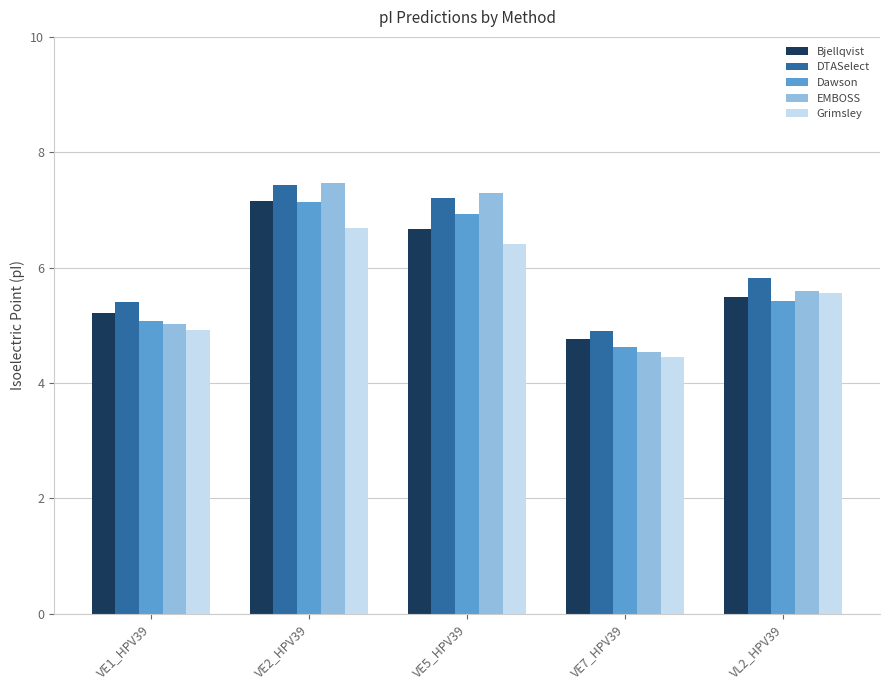

The value of EMBOSS at VE7_HPV39 is 4.5. True or false?

True